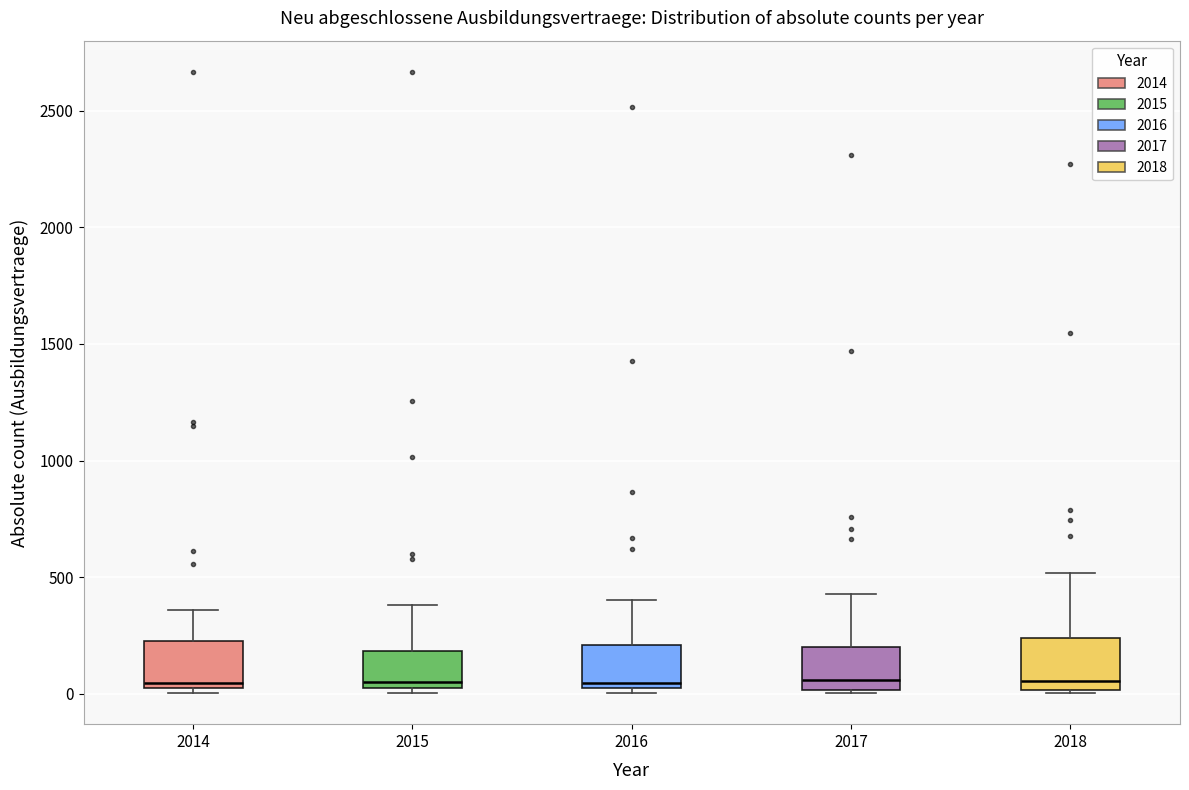

Where is the lower edge of the box at x = 2014 on the y-axis? The values are not printed on the chart, so give them approximately, as read against the axis.

50